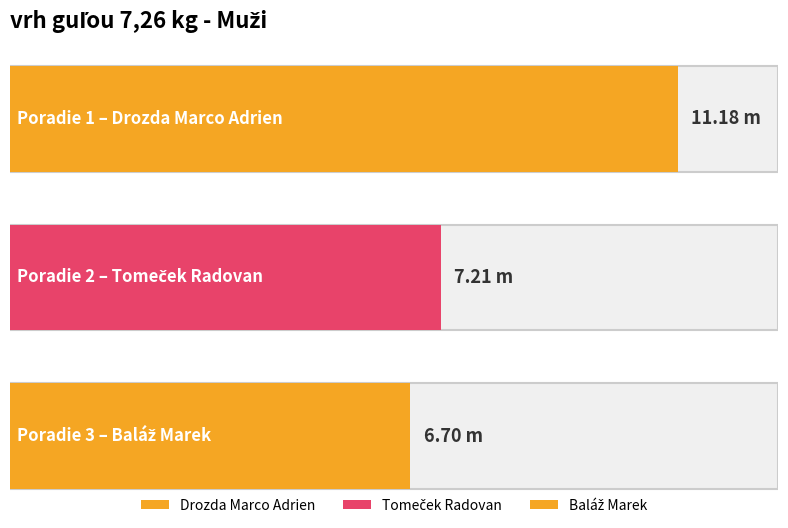

What is the change in value from Tomeček Radovan to Baláž Marek?

-0.5